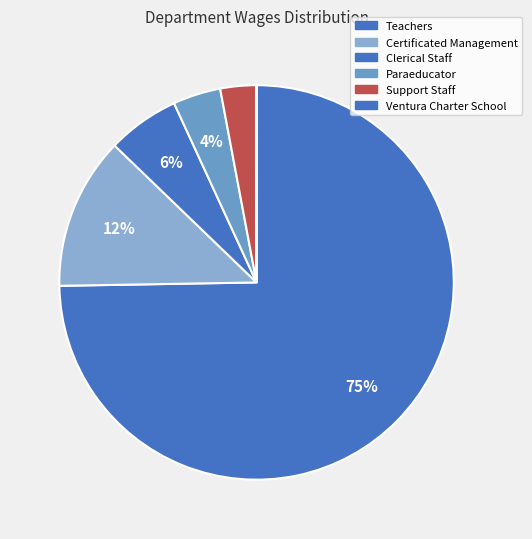

Which category has the biggest portion of the pie?

Teachers